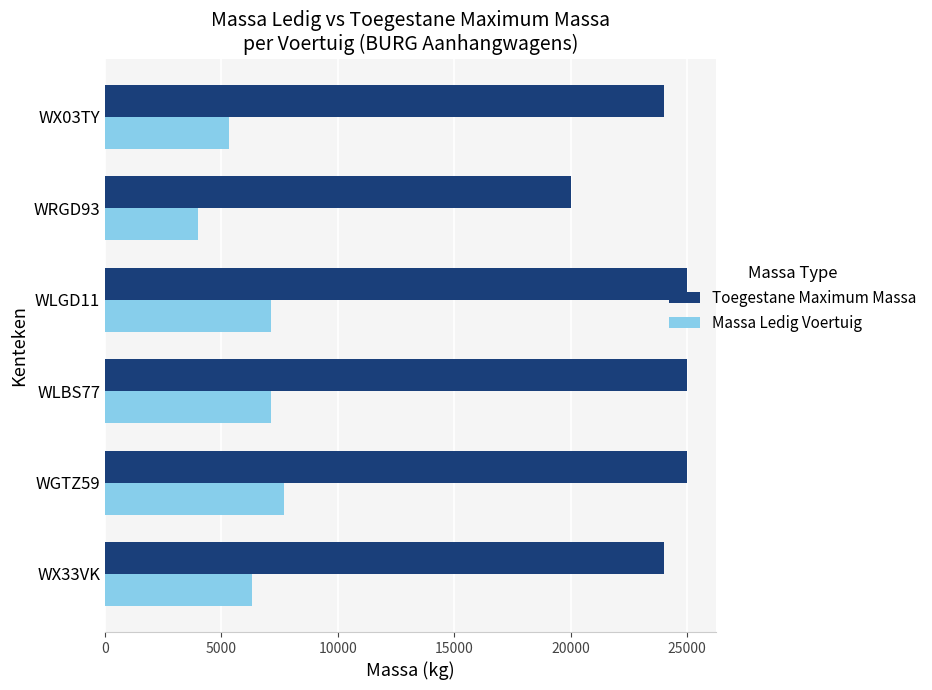

The value of Massa Ledig Voertuig at WX03TY is 5340. True or false?

True